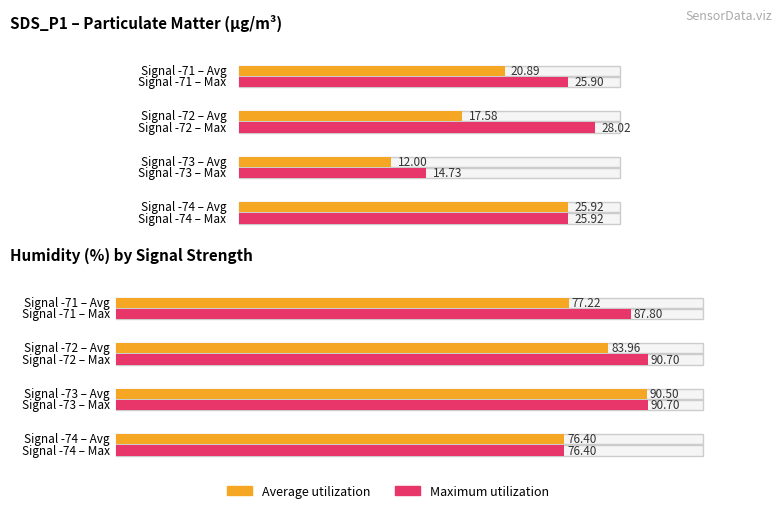

Which series has the largest total across all categories?

Maximum utilization